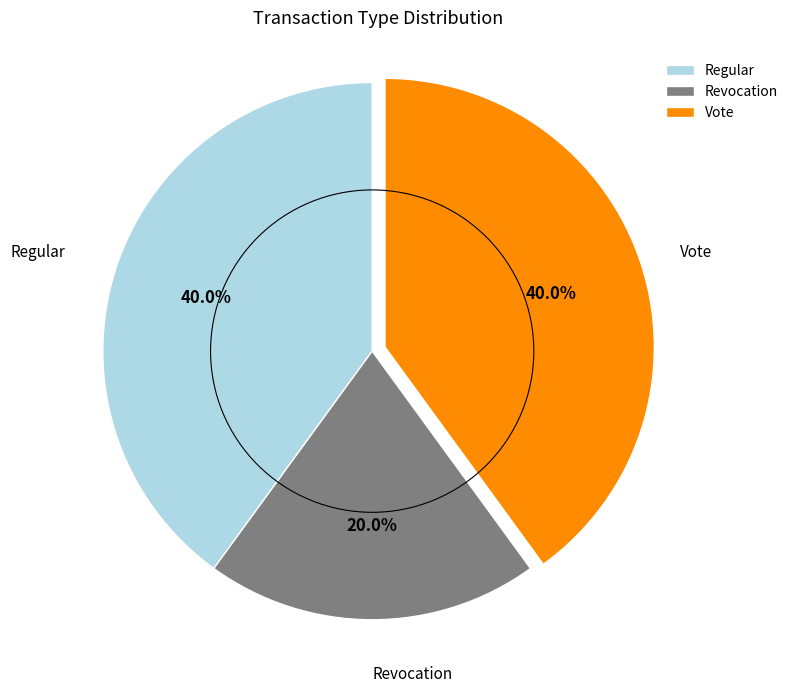

What is the ratio of the value at Revocation to the value at Regular?

0.5